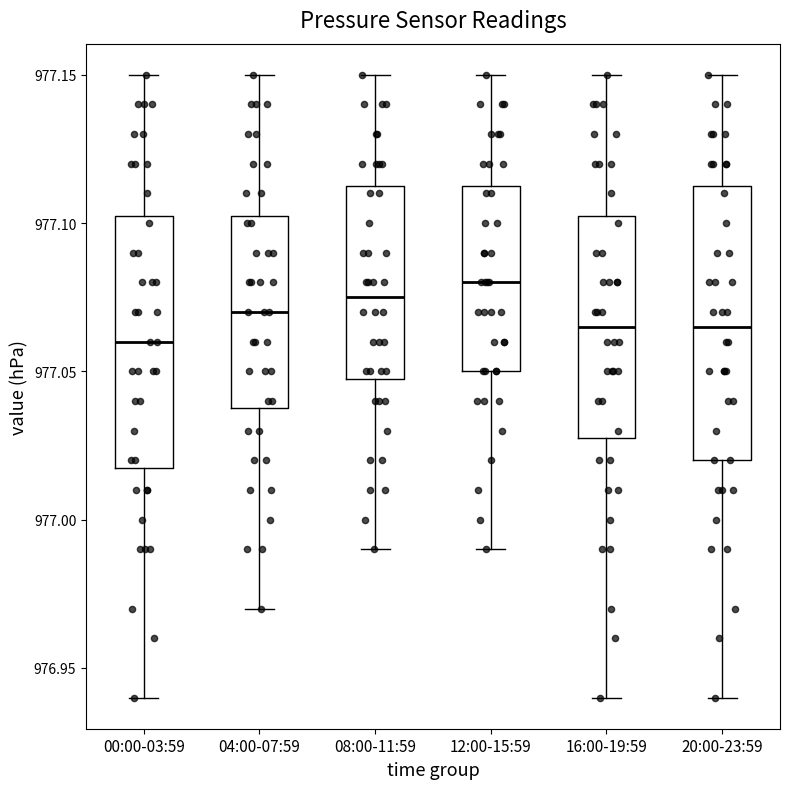

Where does the upper whisker of the box for 04:00-07:59 end on the y-axis? The values are not printed on the chart, so give them approximately, as read against the axis.

977.150